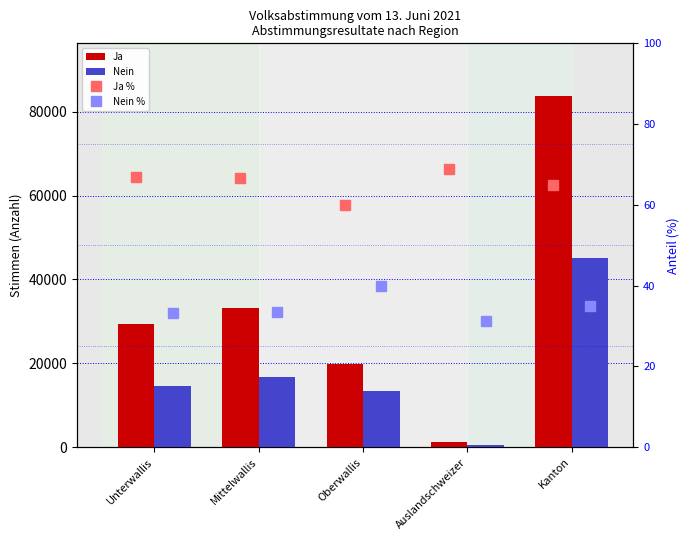

Is it true that Nein equals 536.0 at Auslandschweizer?

True